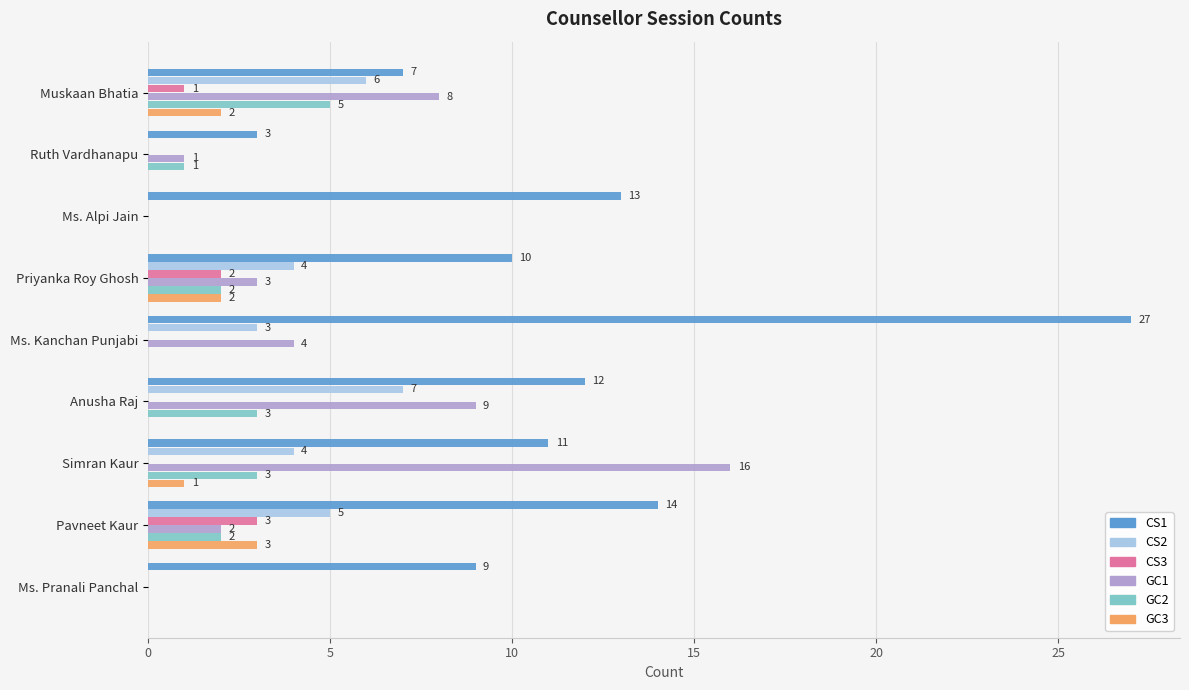

What is the sum of the CS1 values at Anusha Raj and Pavneet Kaur?

26